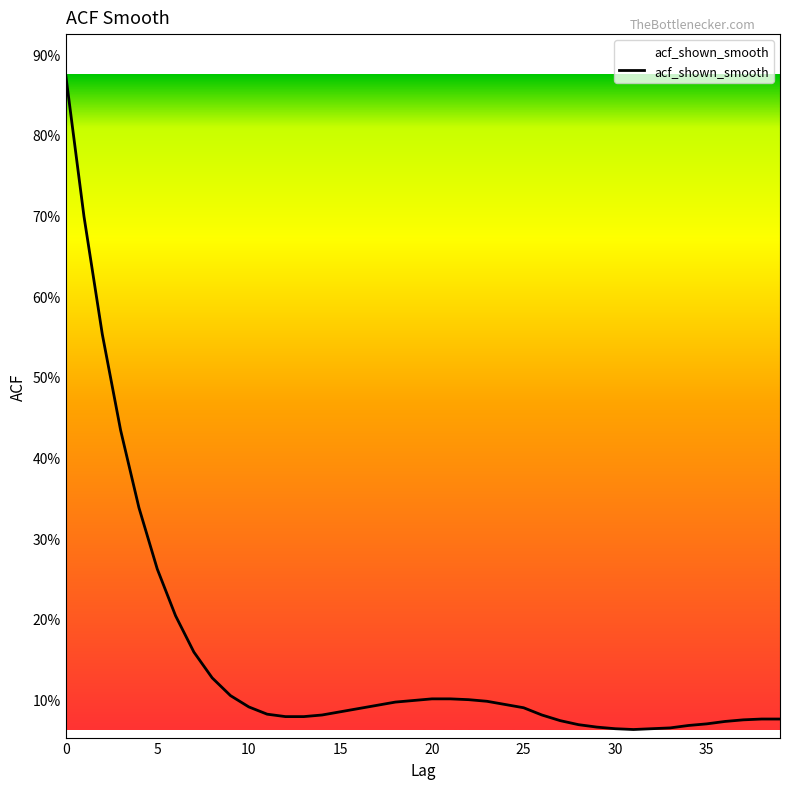

Does the chart display data point markers on the line(s)?

No